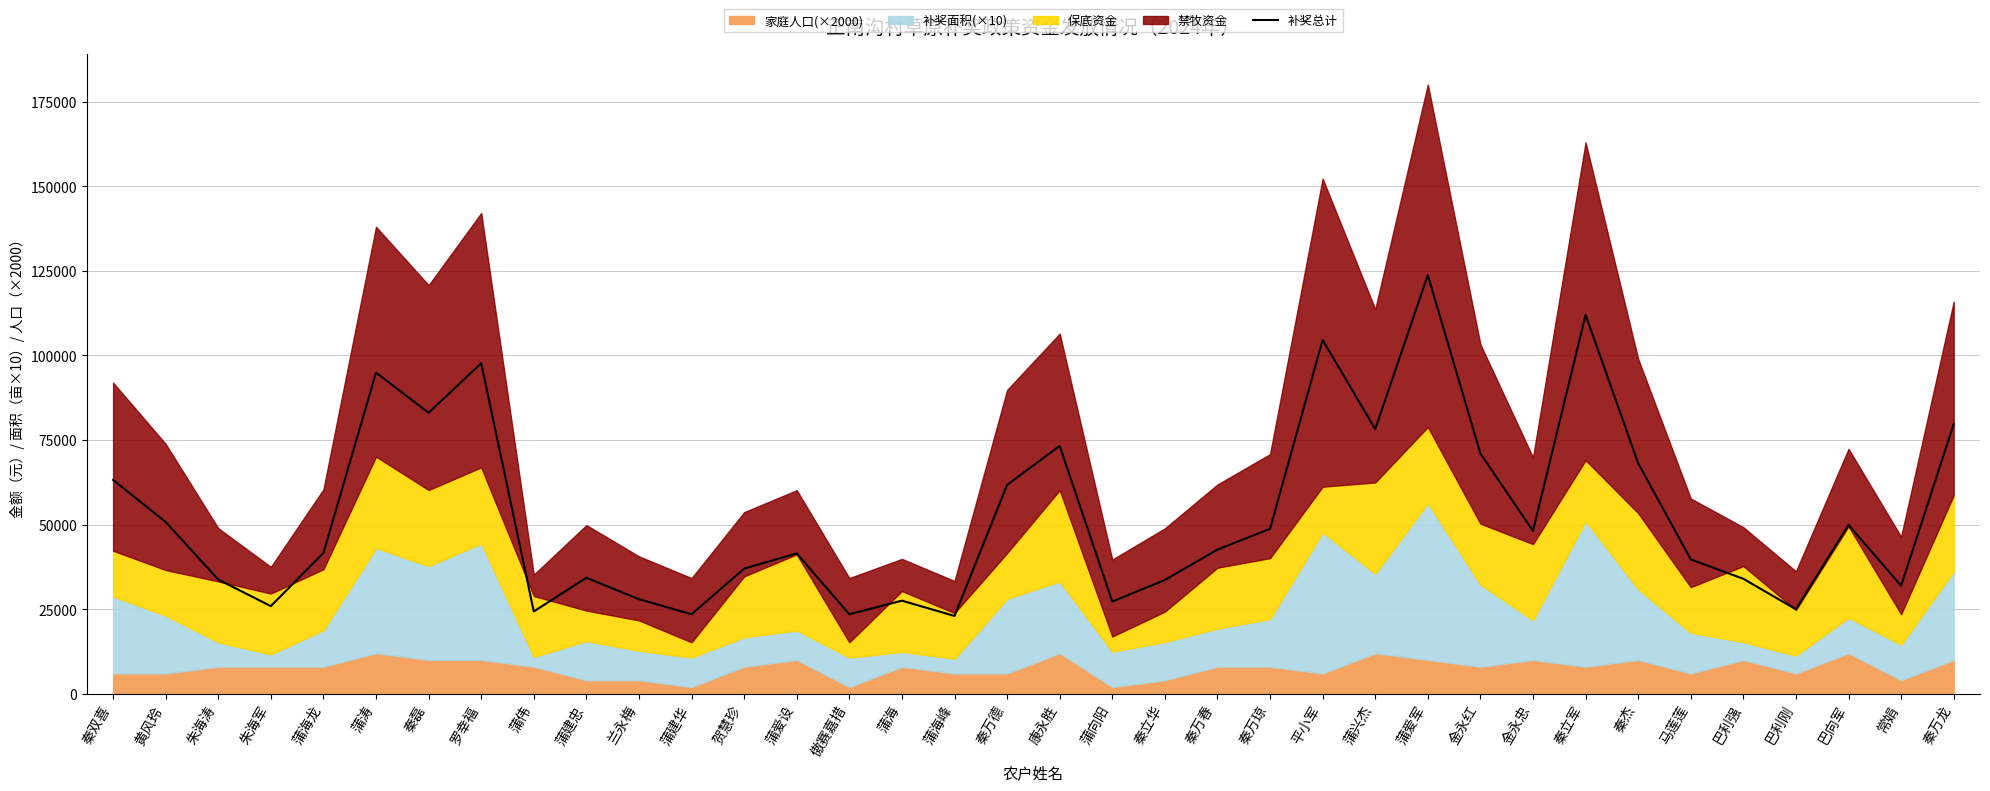

What is the difference between the second highest and second lowest values?

88520.4